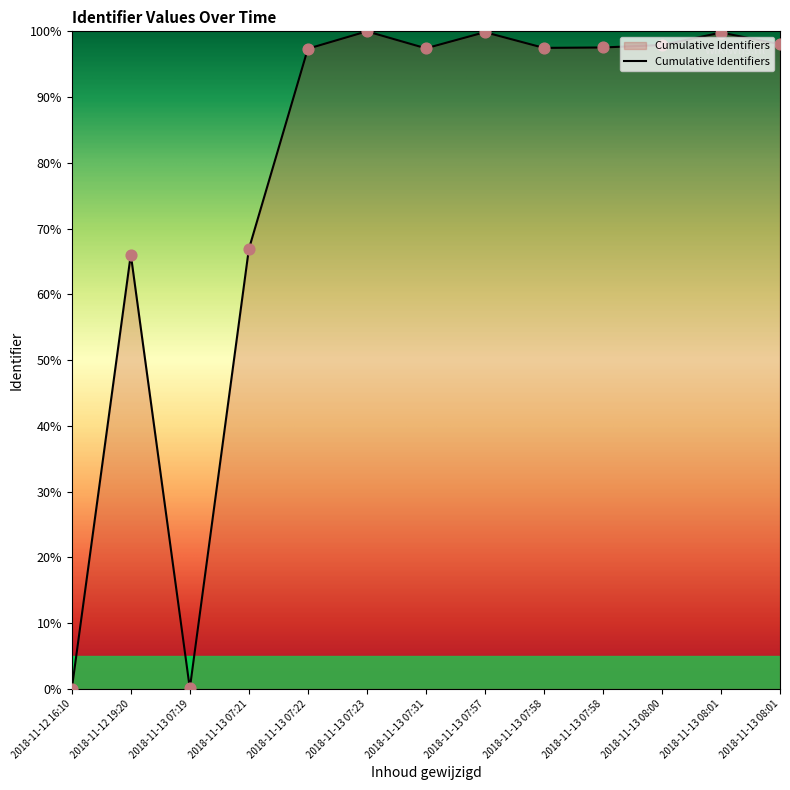

What is the change in value from 2018-11-12 16:10 to 2018-11-13 08:00?

+97.9